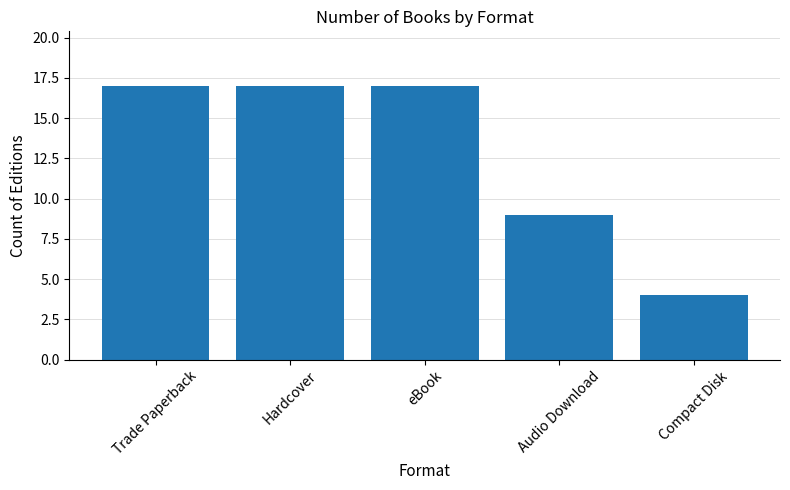

What value does the data have at eBook?

17